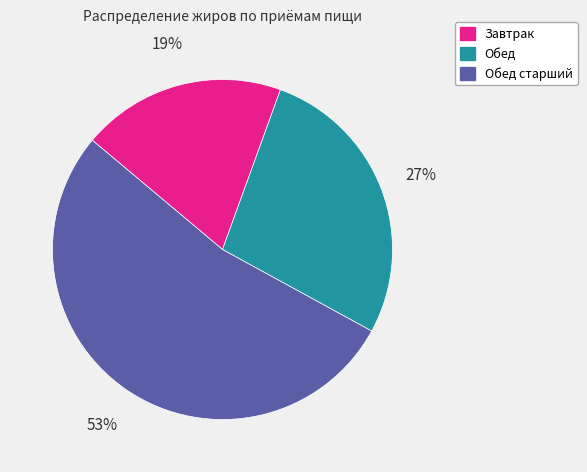

Is there a majority slice in this chart?

Yes